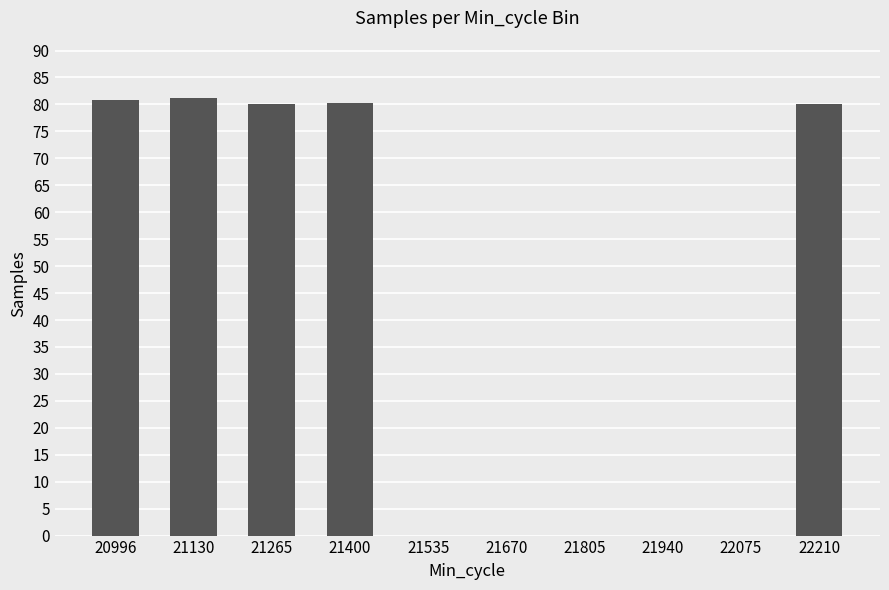

What is the approximate value at 21265?

80.0